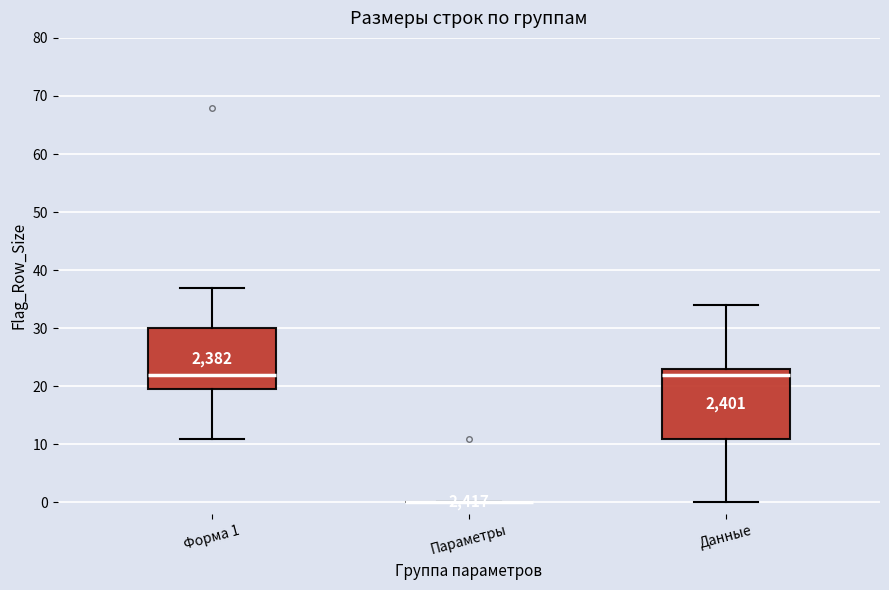

Reading left to right, transcribe this box plot: for each box, give where its median line is, the range the box spans, and where its two whiskers end, as read against the y-axis. The values are not printed on the chart, so give them approximately, as read against the axis.

Форма 1: median 22, box 20 to 30, whiskers 11 to 37
Параметры: box collapsed to a line at 0, whiskers 0 to 0
Данные: median 22, box 11 to 23, whiskers 0 to 34